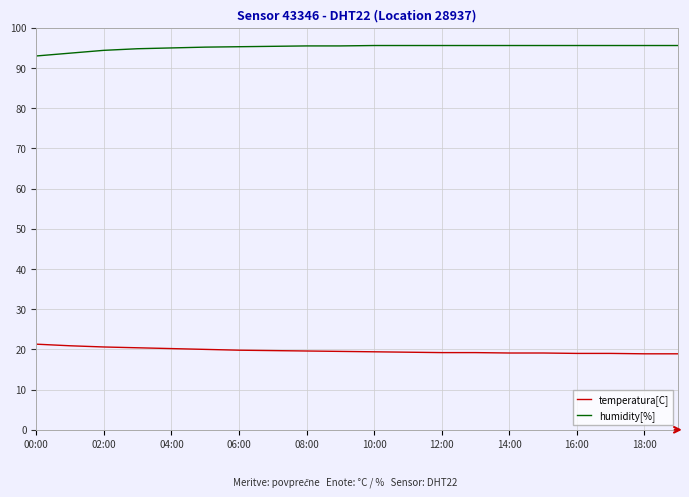

List the series in order of their overall mean, highest first.

humidity[%], temperatura[C]